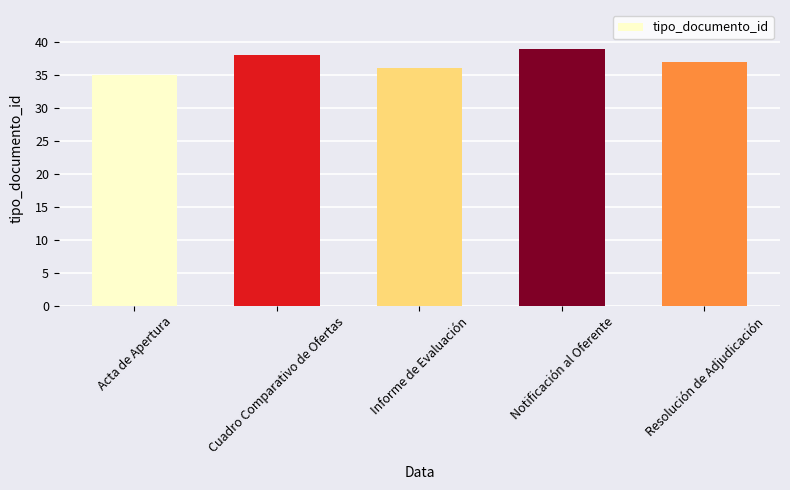

Between Cuadro Comparativo de Ofertas and Acta de Apertura, which is larger?

Cuadro Comparativo de Ofertas